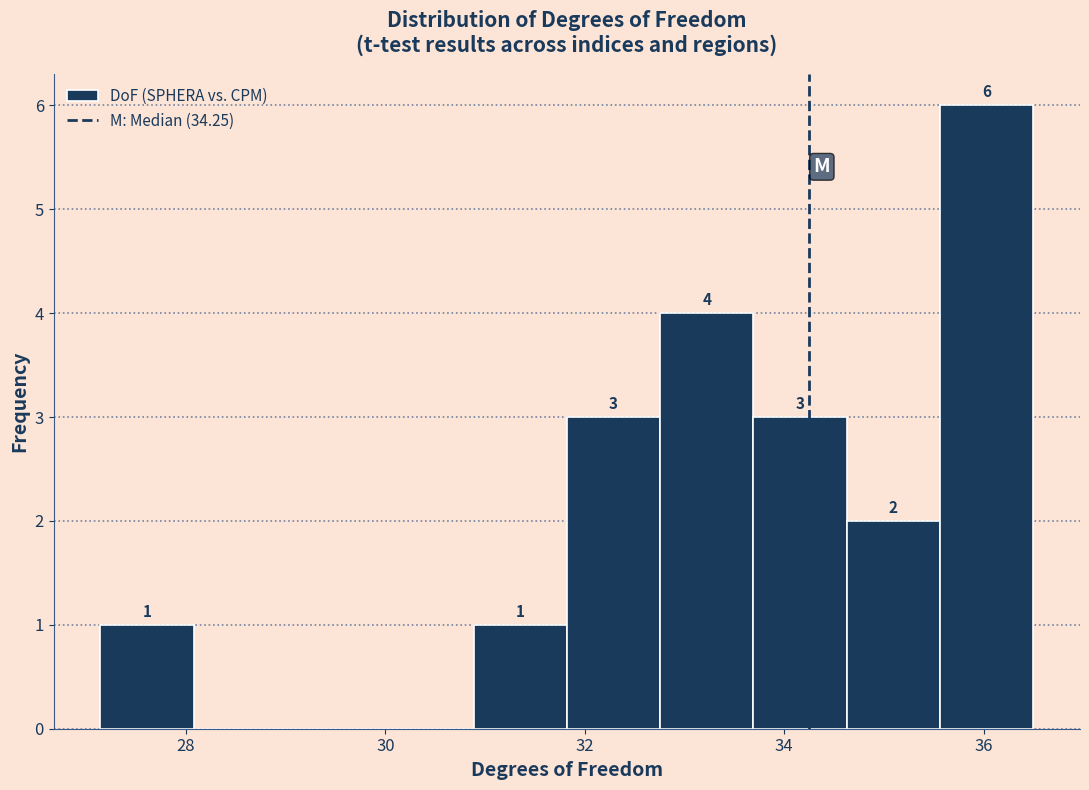

Which range on the x-axis has the tallest bar?

35.6 to 36.6